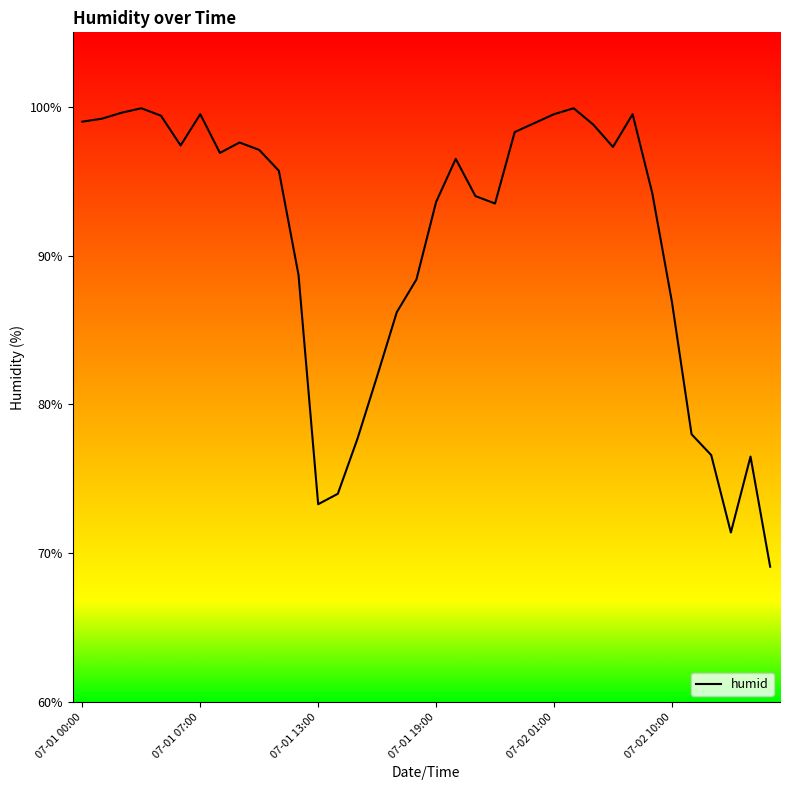

What is the greatest value displayed?

99.9